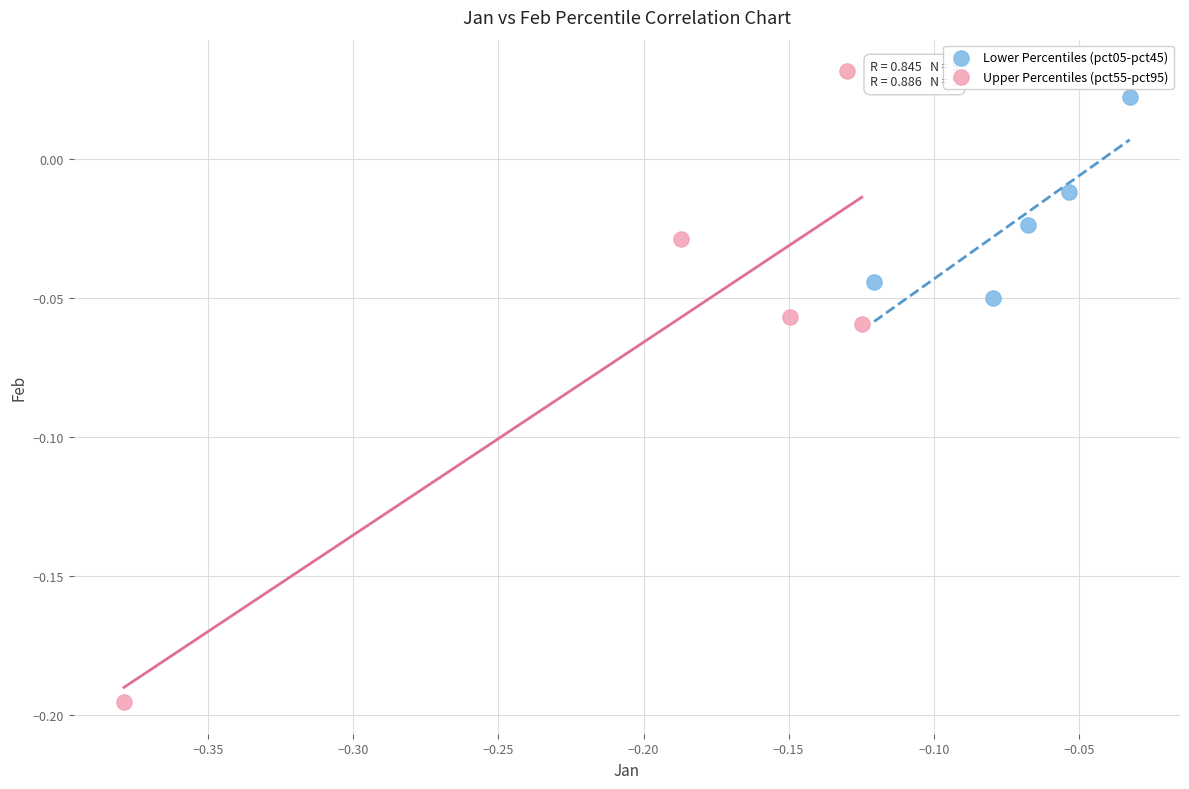

Which series has the widest spread of Y values?

Upper Percentiles (pct55-pct95)